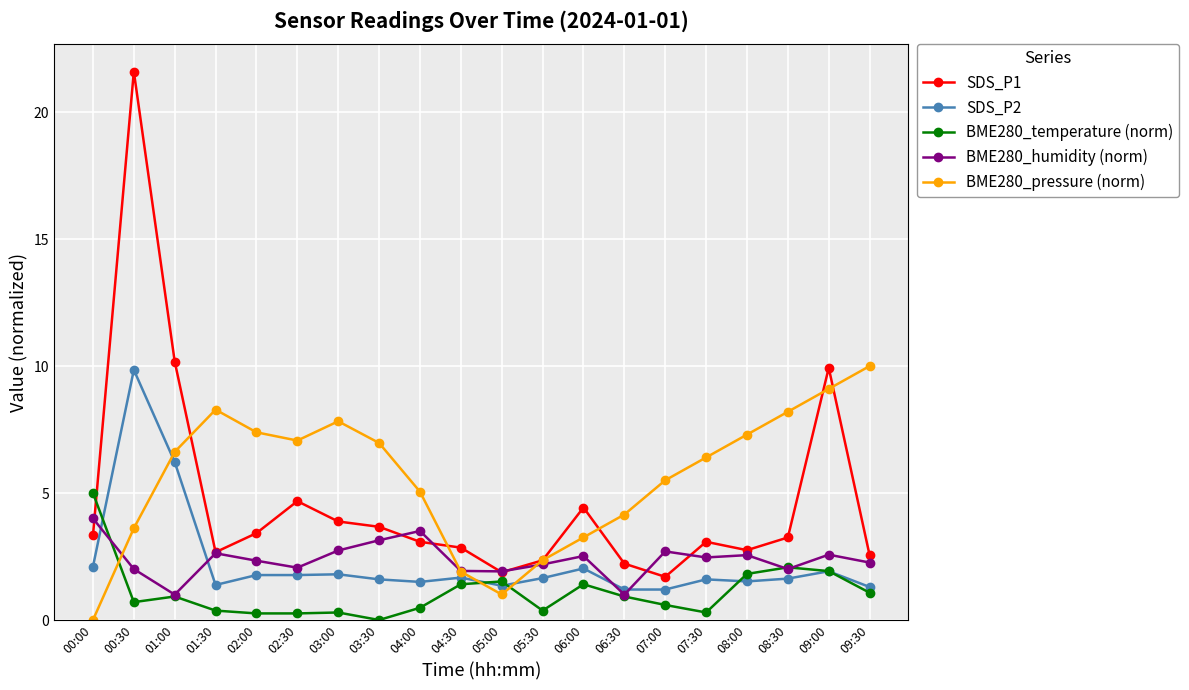

Which category has the lowest value in the BME280_pressure (norm) series?

00:00